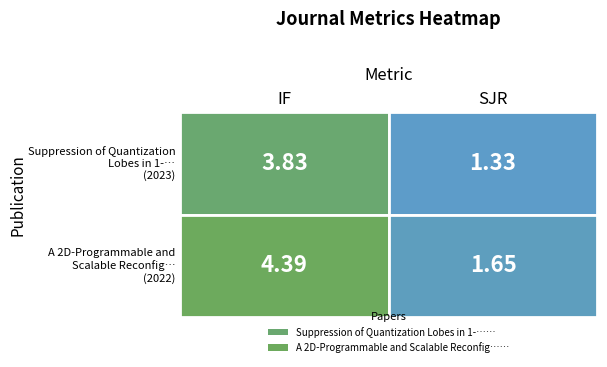

Count the number of categories in the chart.

2